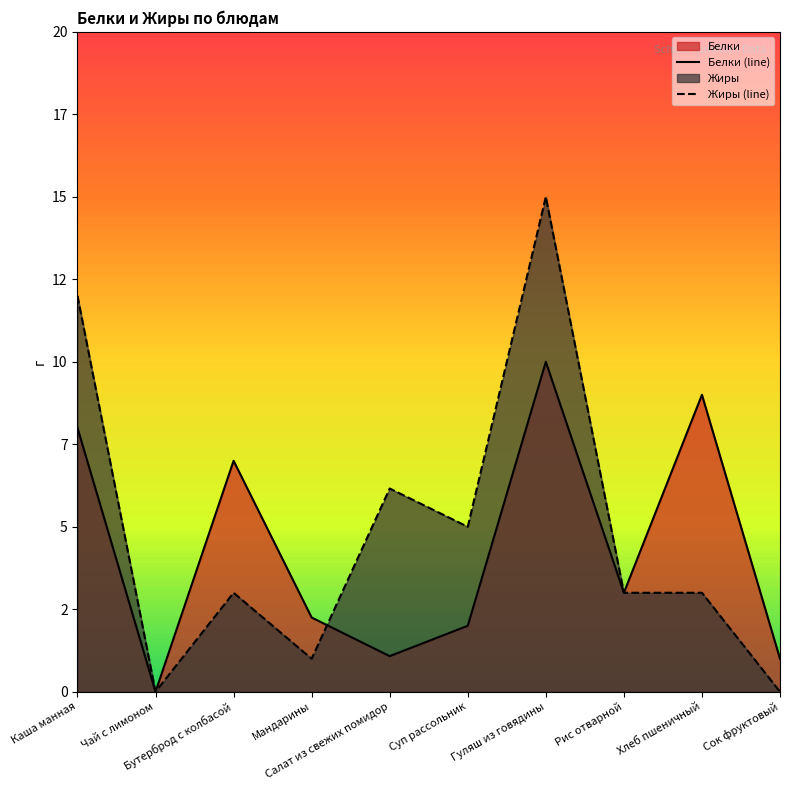

How many interior local valleys does the Жиры series have?

3